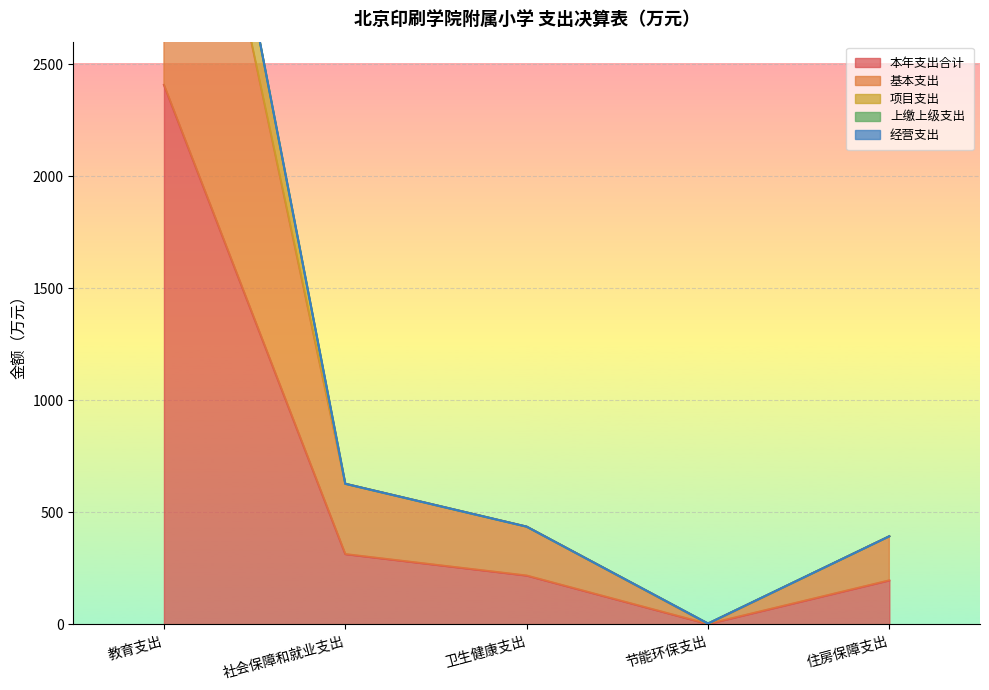

The value of 基本支出 at 卫生健康支出 is 436.2. True or false?

True